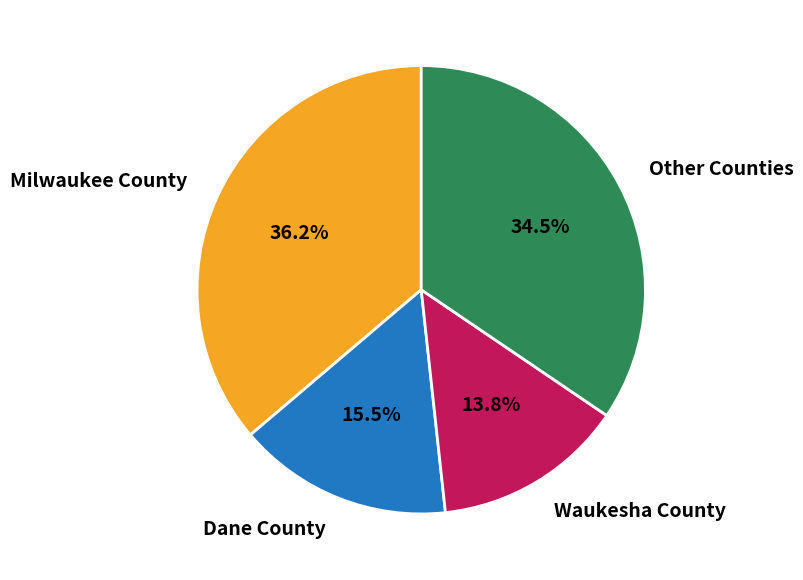

Is there a majority slice in this chart?

No